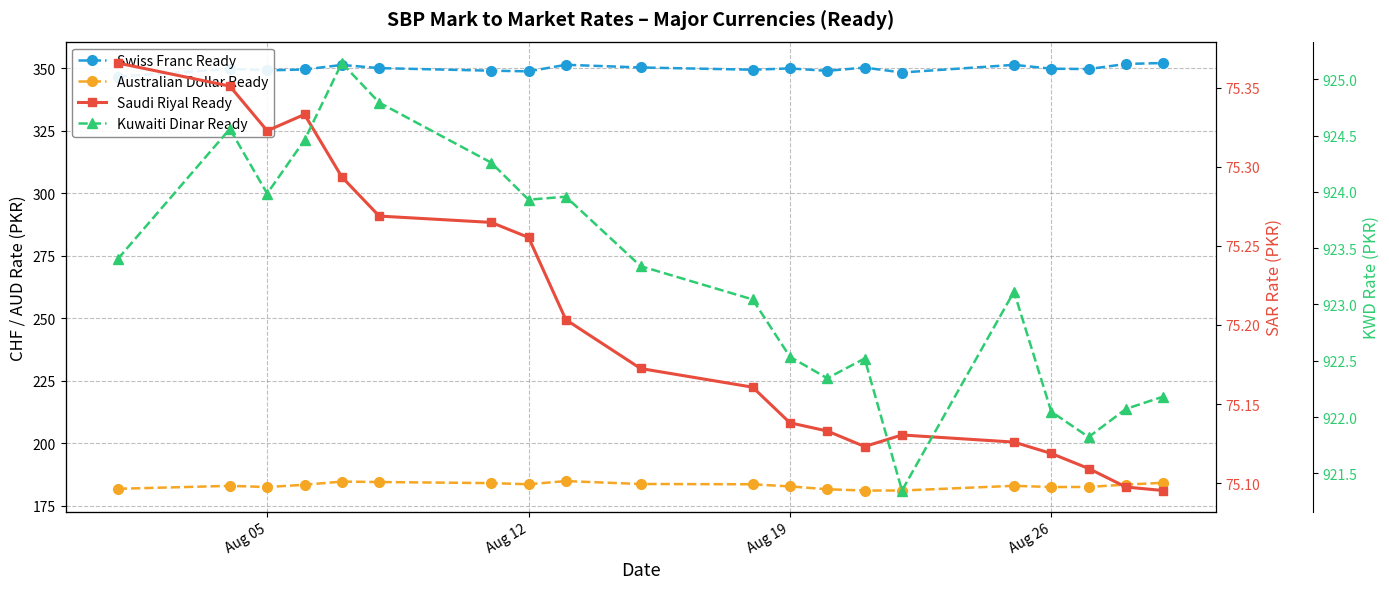

What is the value of the Australian Dollar Ready point at the 15th from the left?

181.1